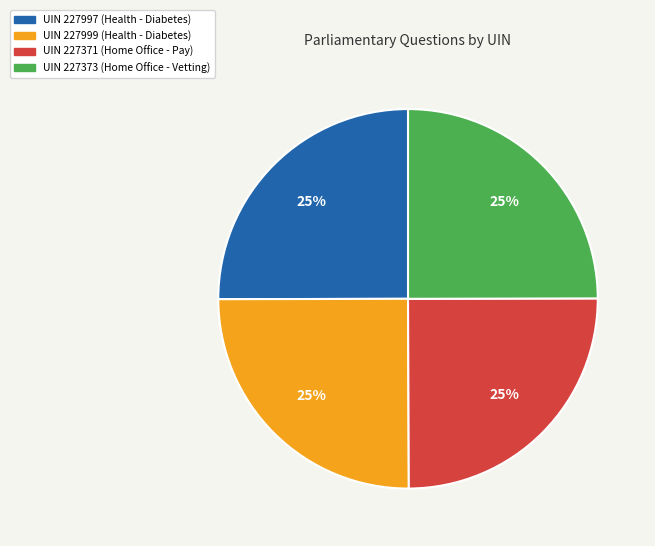

To the nearest percent, what is the combined percentage of UIN 227371 (Home Office - Pay) and UIN 227999 (Health - Diabetes)?

50%